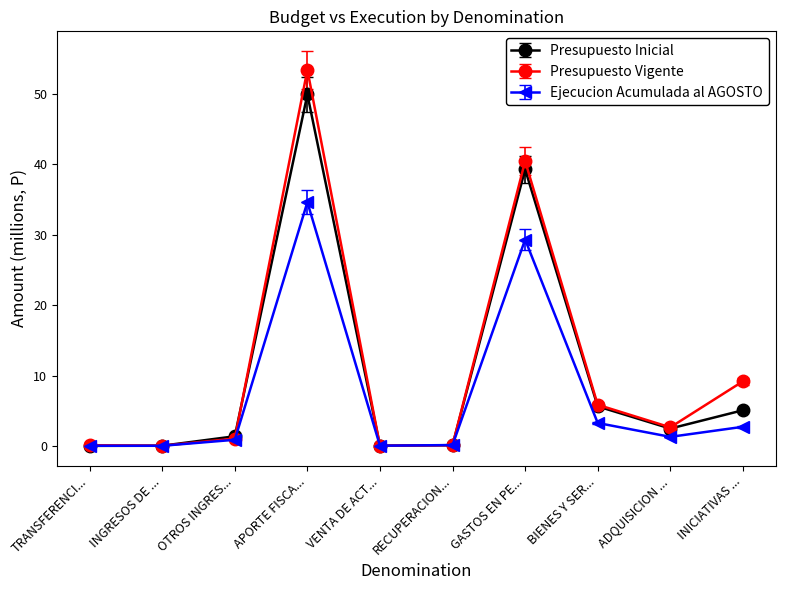

At how many categories does at least one series exceed 3?

4